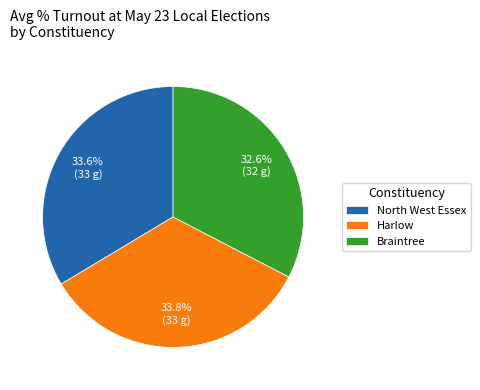

Is Harlow the majority of the pie?

No